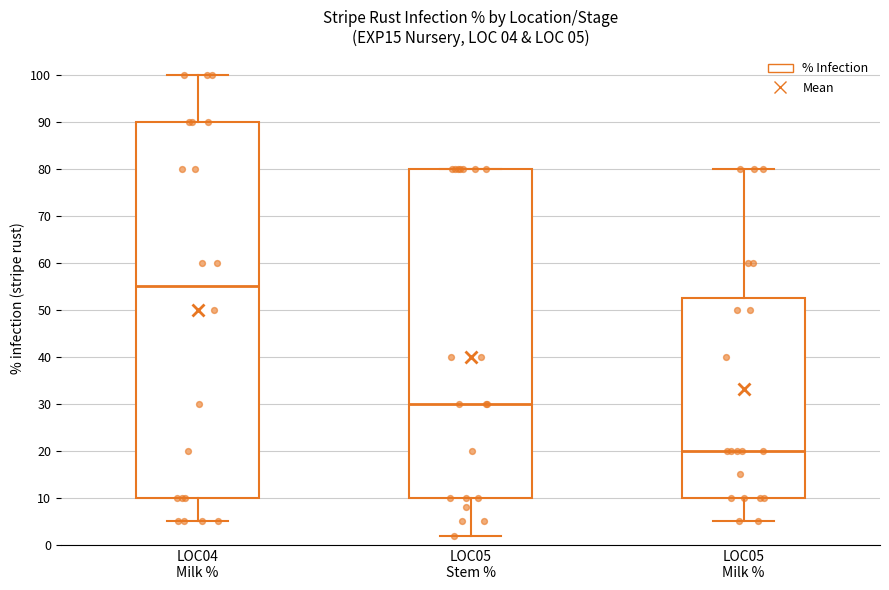

Which box is the tallest, from its lower edge to its upper edge?

LOC04 Milk %